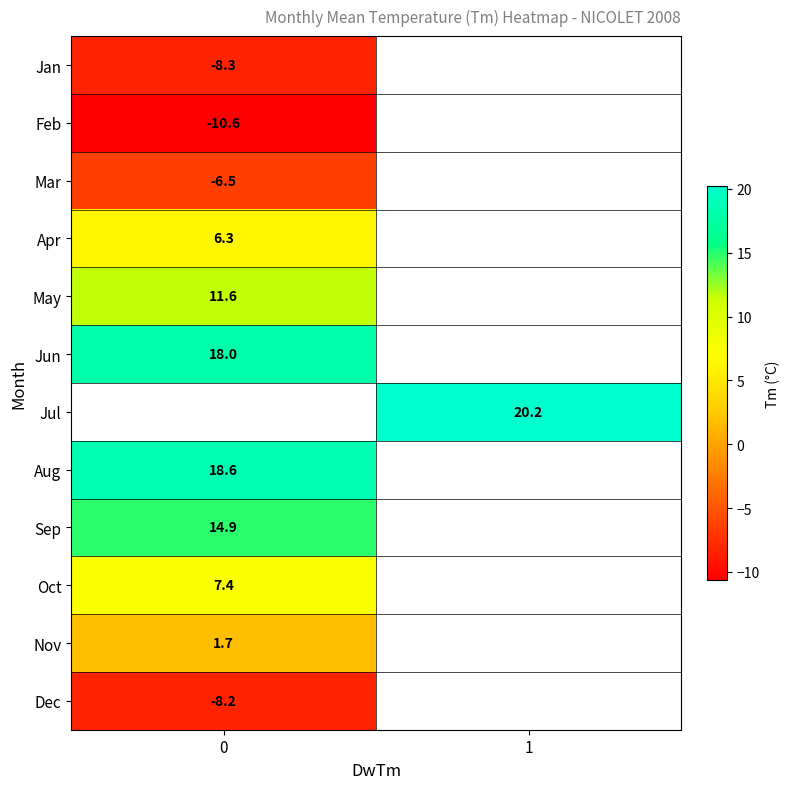

Is the value of Feb at 0 greater than the value of Mar at 0?

No